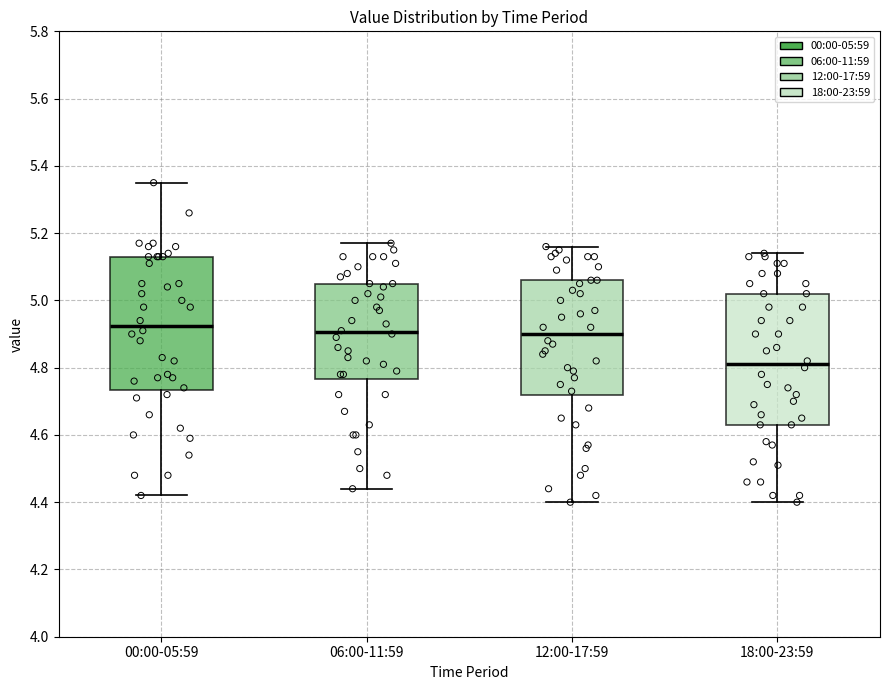

Which box's median line is the highest?

00:00-05:59